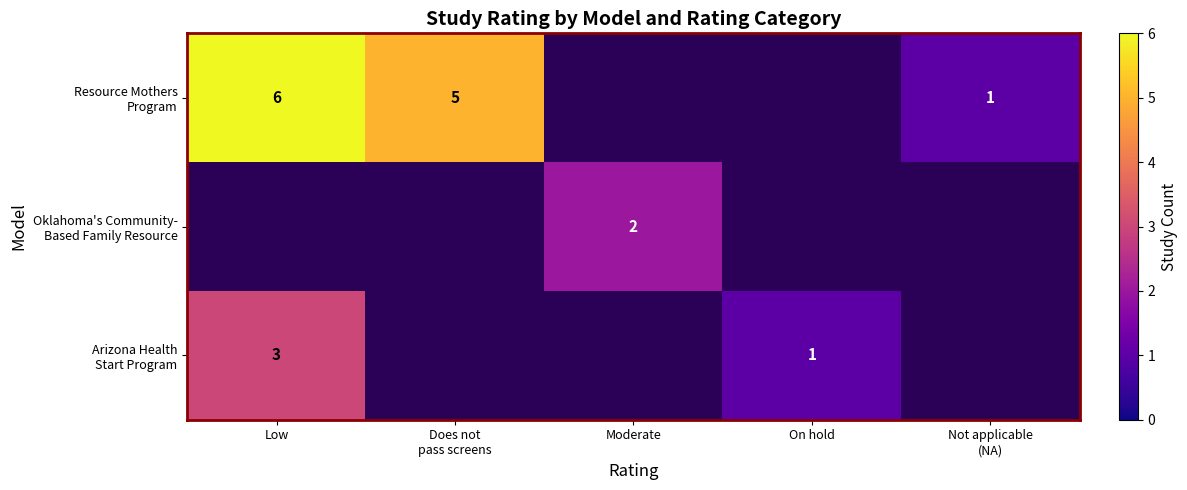

How many categories are shown in the chart?

5